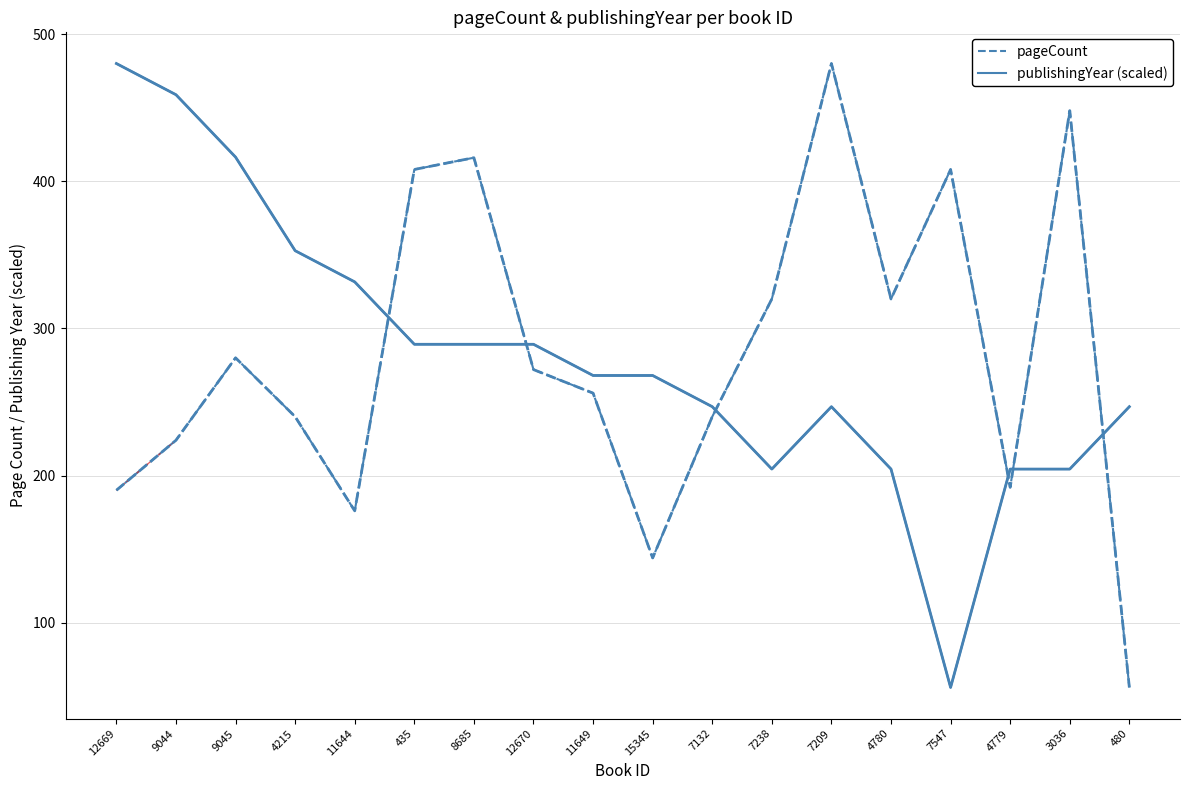

True or false: publishingYear (scaled) and pageCount intersect in this chart.

True